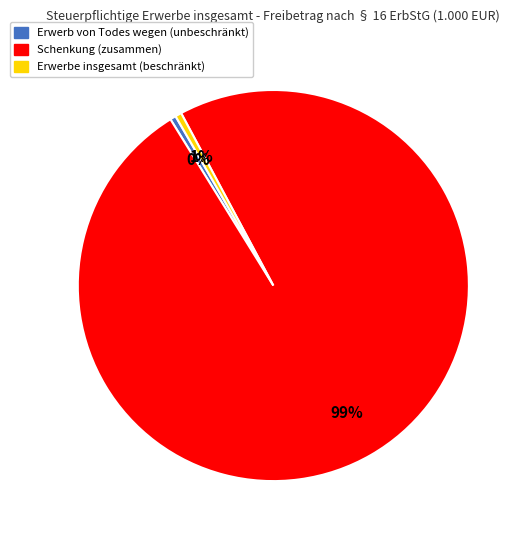

The Schenkung (zusammen) slice represents 90% of the pie. True or false?

False